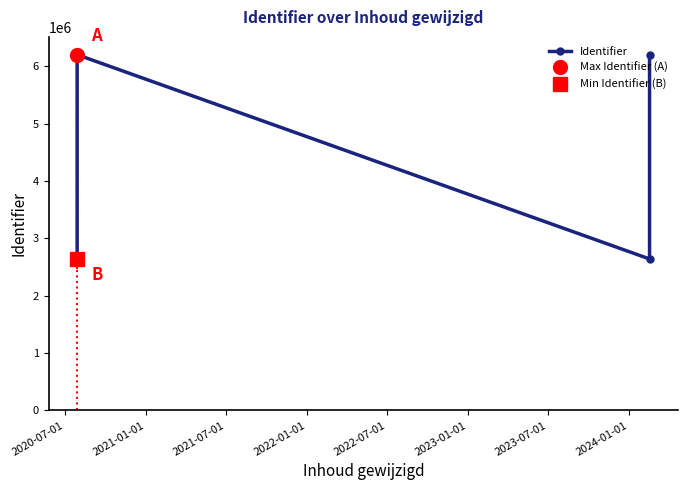

Is this an area chart (filled region under the line)?

No